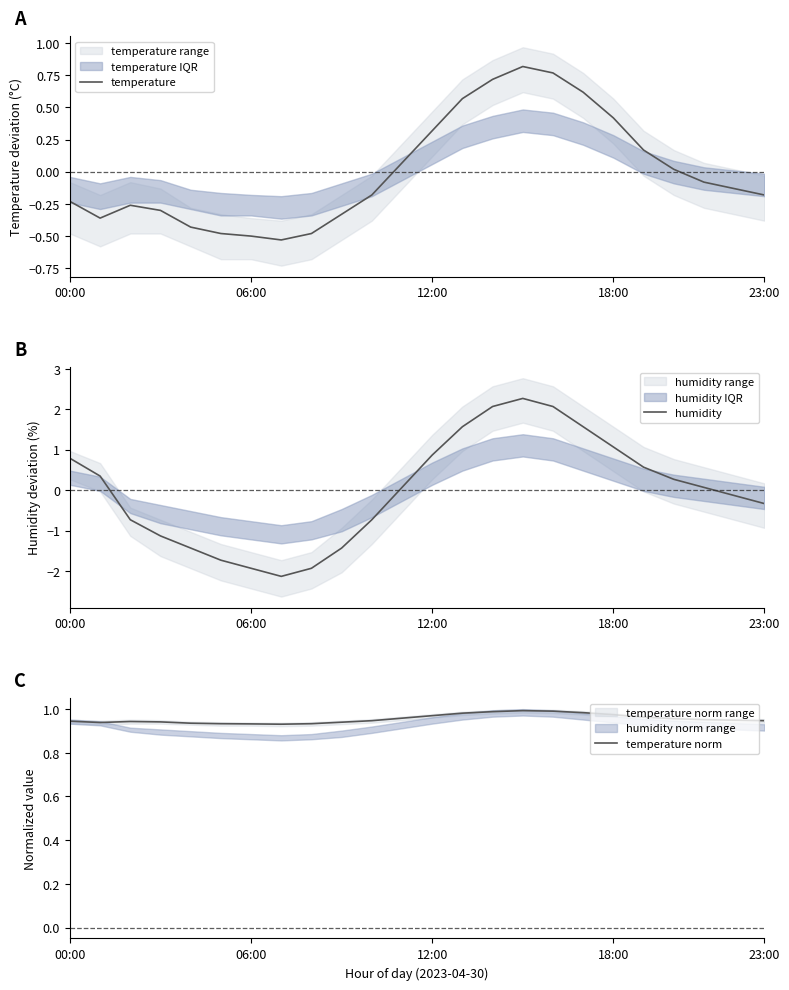

The value of temperature at 06:00 is -0.5. True or false?

True